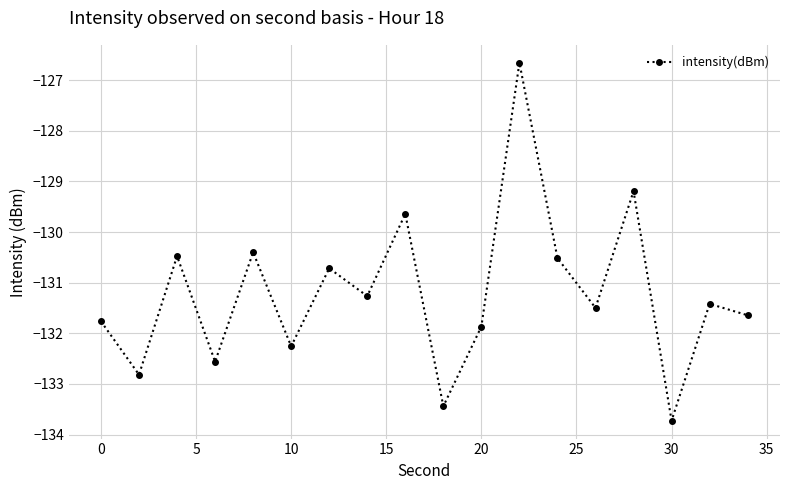

How many interior local peaks (higher than both neighbors) does the data have?

7